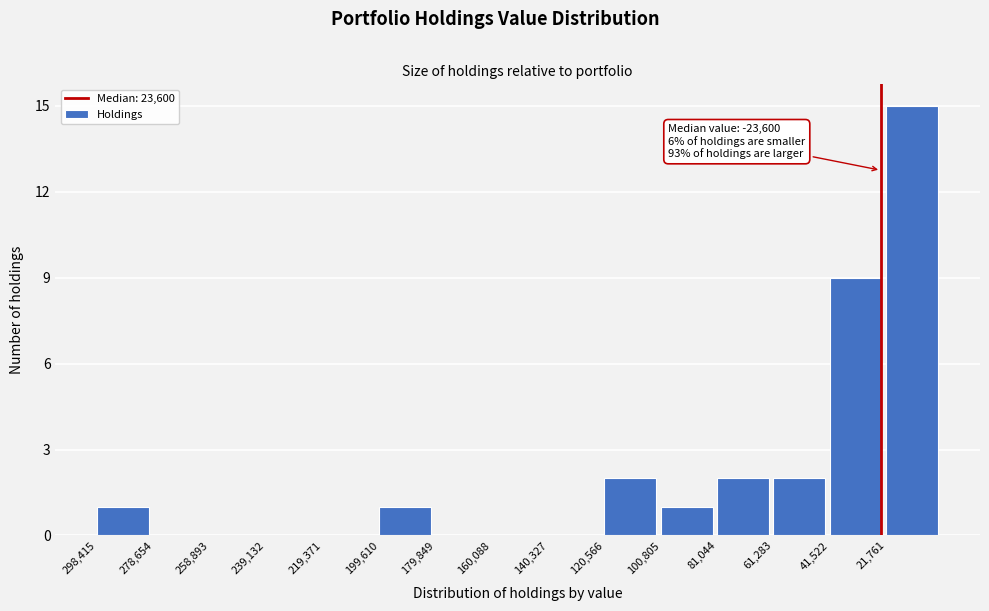

Reading right to left, what are all the values shown in this chart?

21,761=15	41,522=9	61,283=2	81,044=2	100,805=1	120,566=2	140,327=0	160,088=0	179,849=0	199,610=1	219,371=0	239,132=0	258,893=0	278,654=0	298,415=1